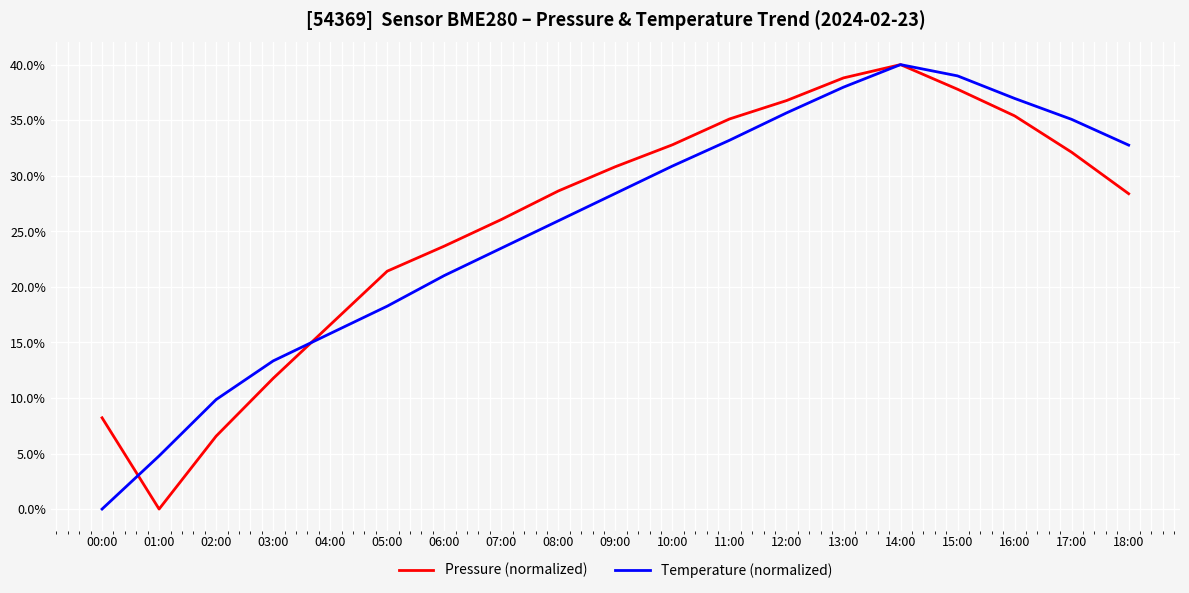

Which category has the highest value in the Temperature (normalized) series?

14:00